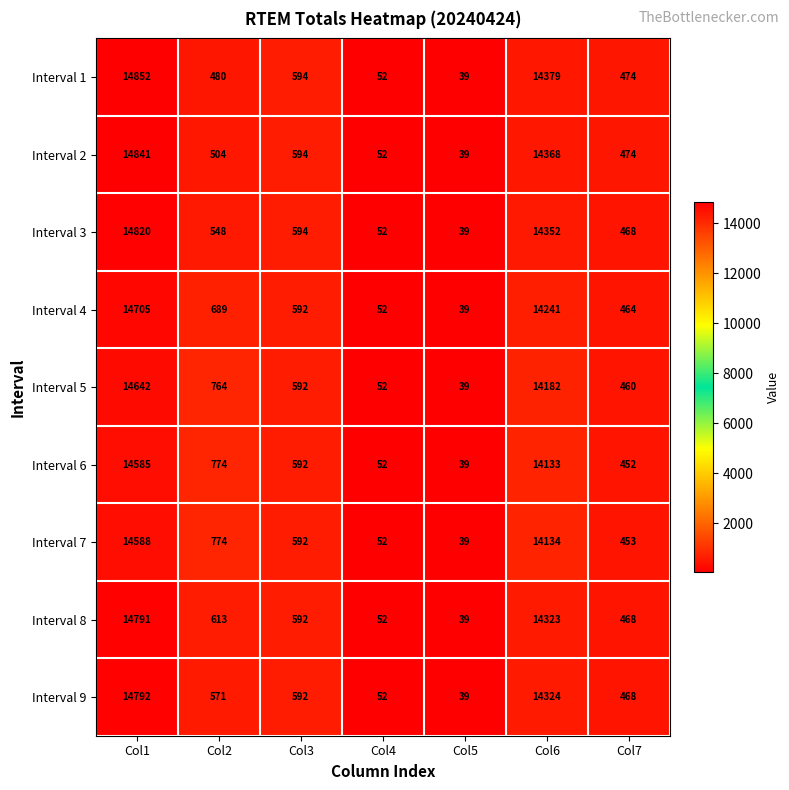

Which series changed the most between Col3 and Col7?

Interval 6